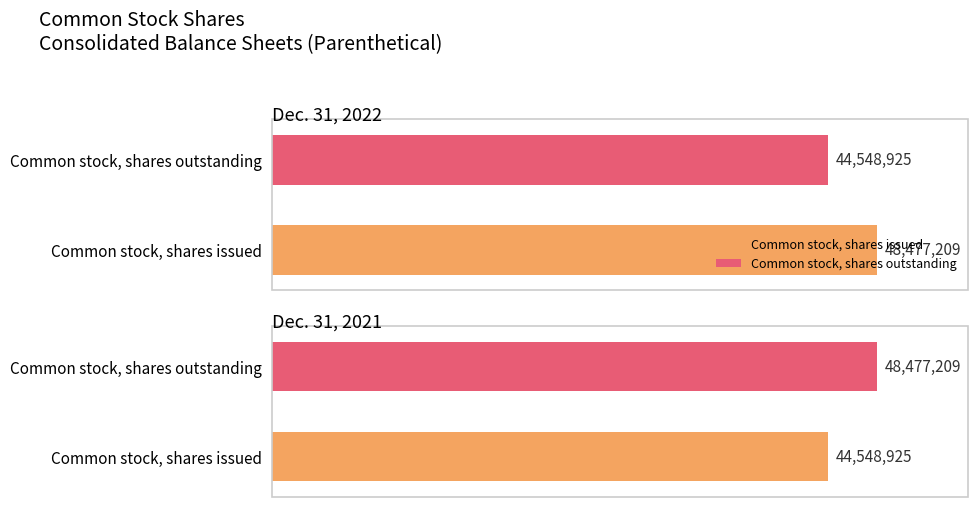

How many distinct data groups are displayed?

2